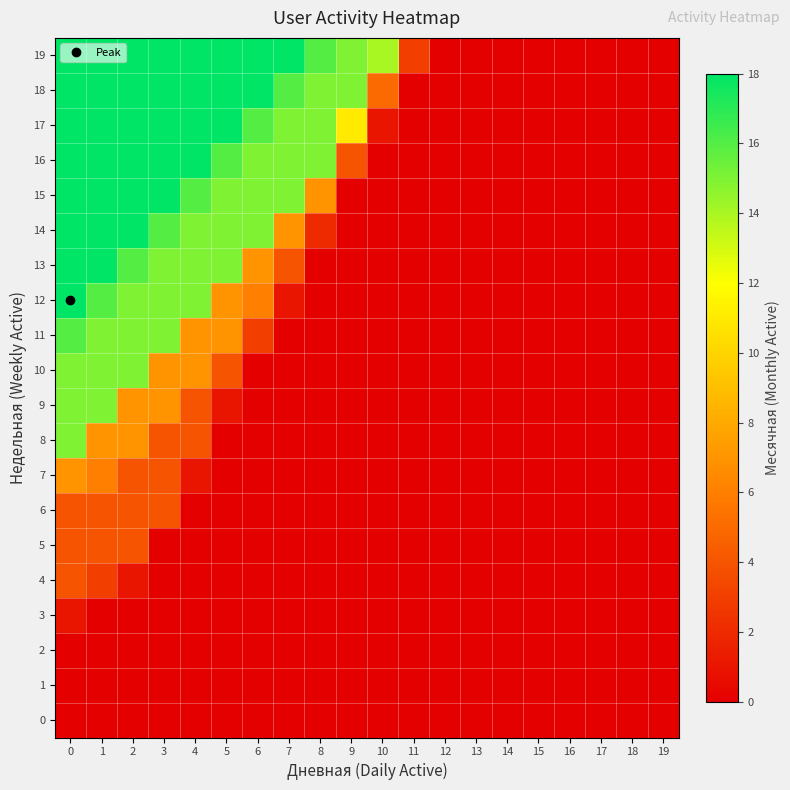

Between 13 and 2, which is larger?

13